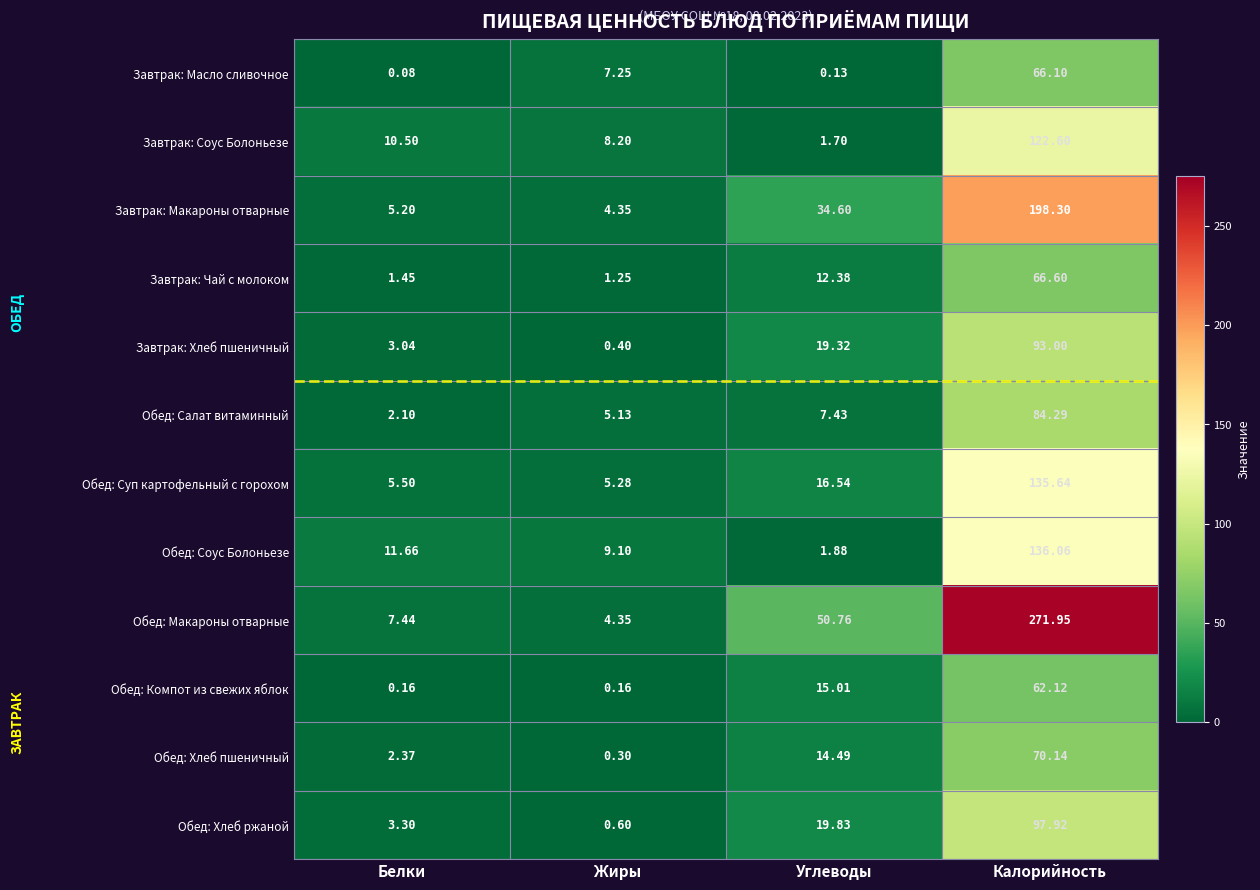

Which series has the largest range (max minus min)?

Обед: Макароны отварные